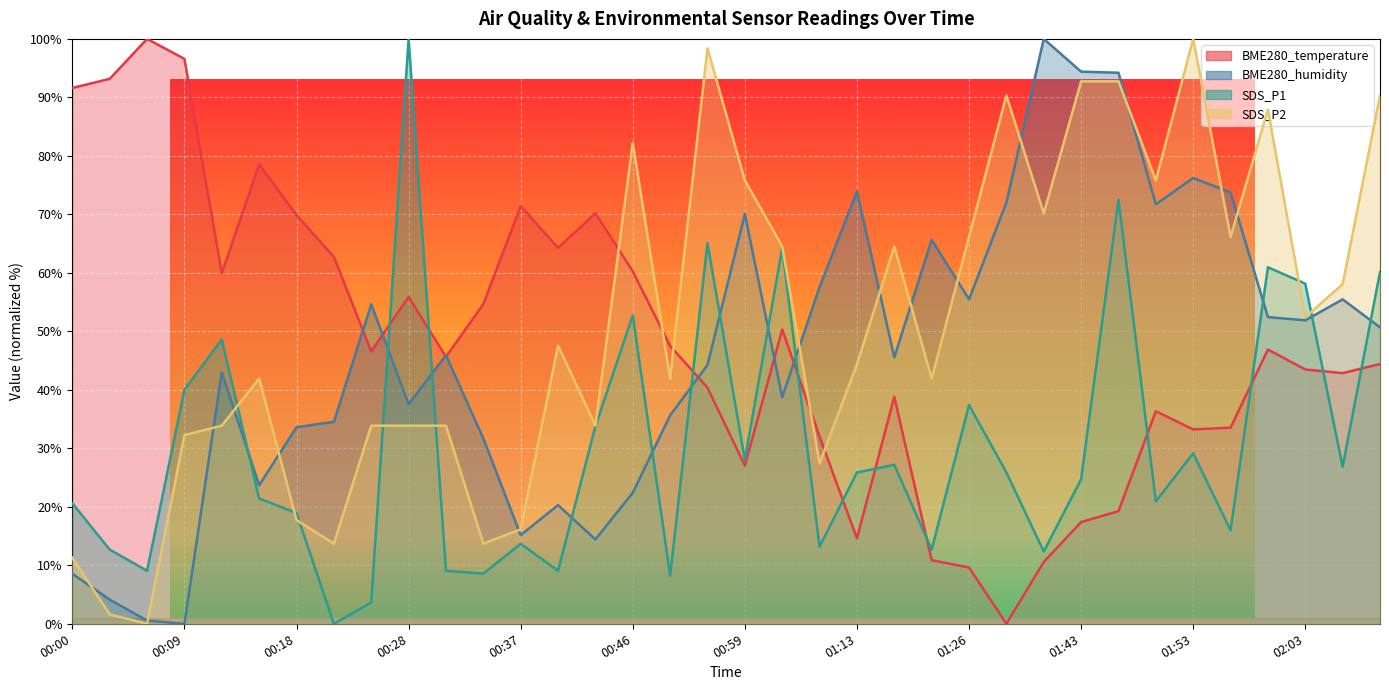

Rank the series at 01:43 from highest to lowest value.

BME280_humidity, SDS_P2, SDS_P1, BME280_temperature